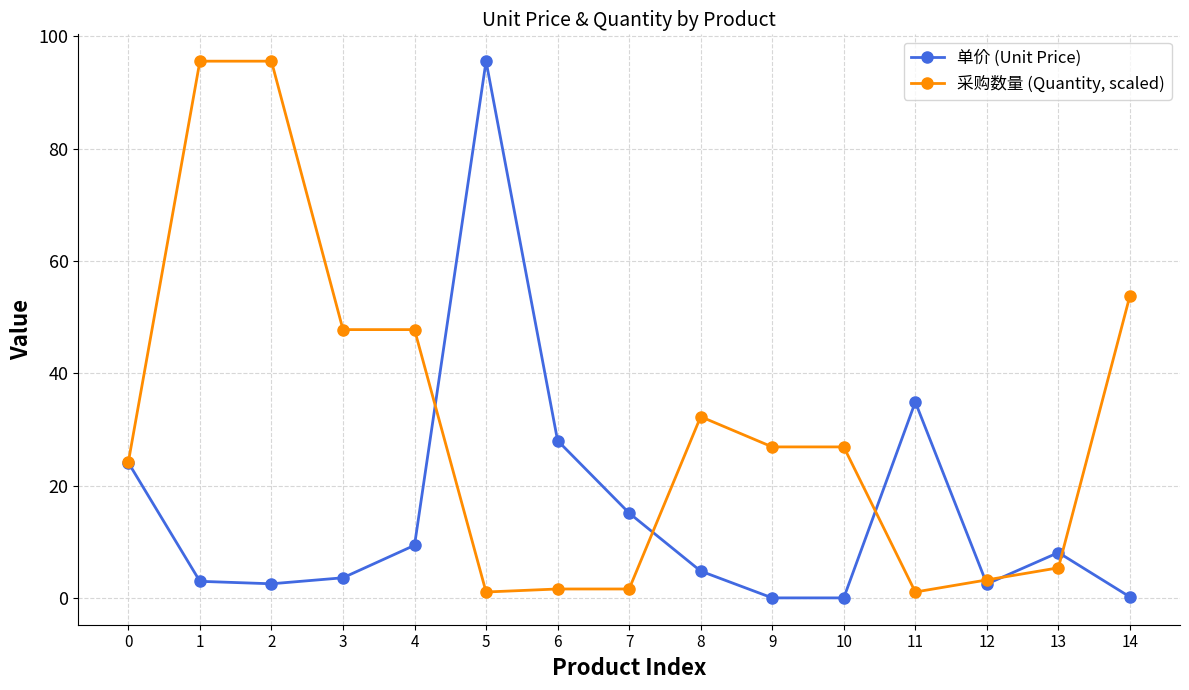

True or false: 采购数量 (Quantity, scaled) has a value of 32.9 at 4.

False